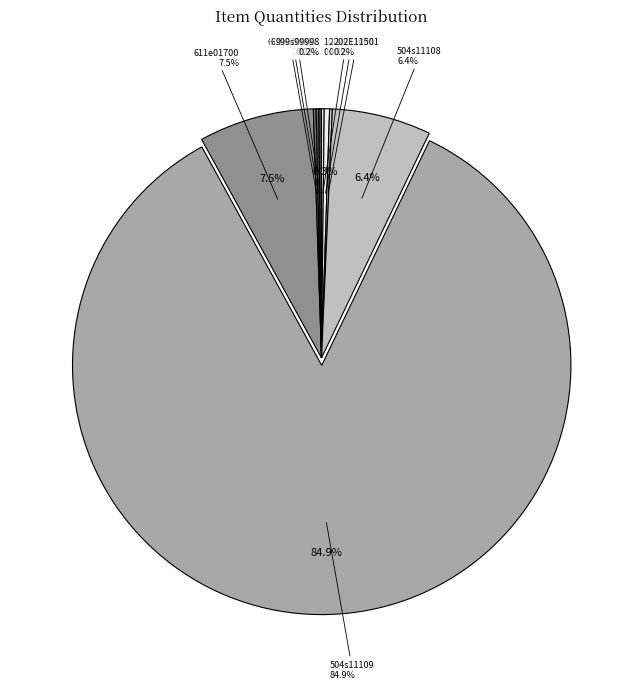

True or false: 611e01700 accounts for 7% of the total.

True